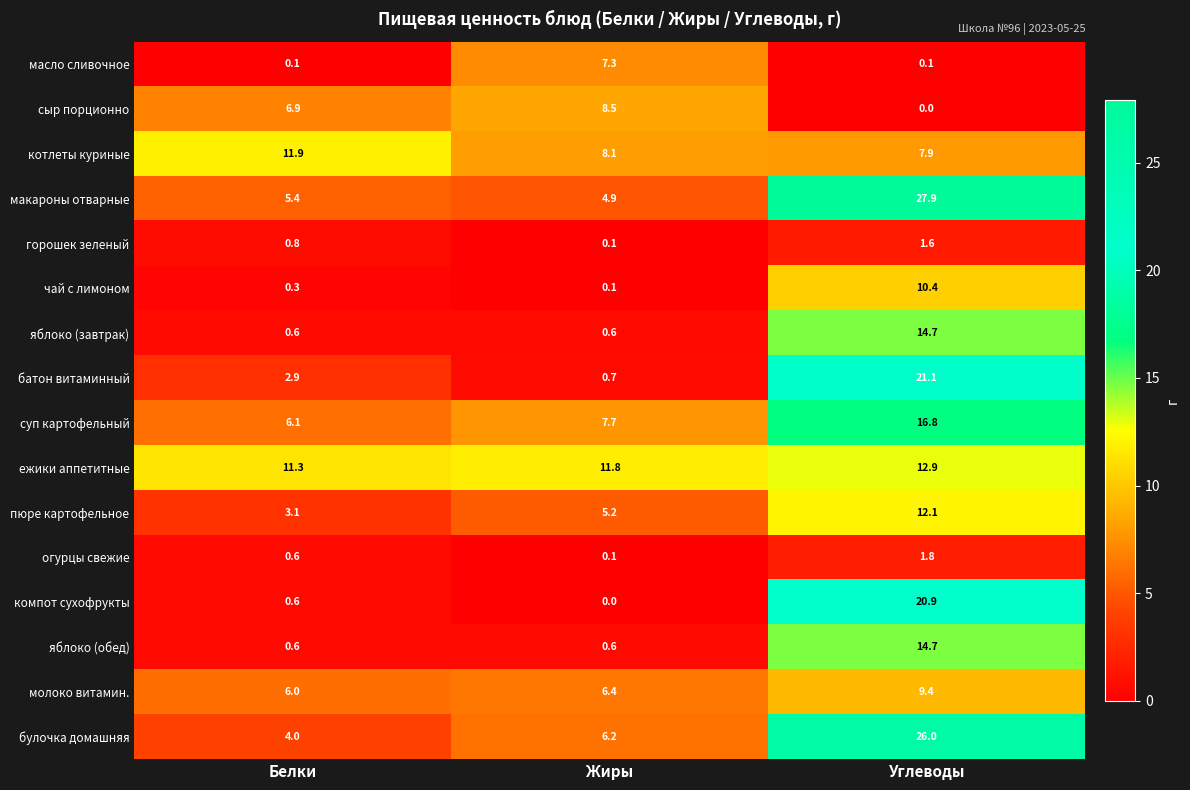

What is the maximum value for горошек зеленый?

1.6